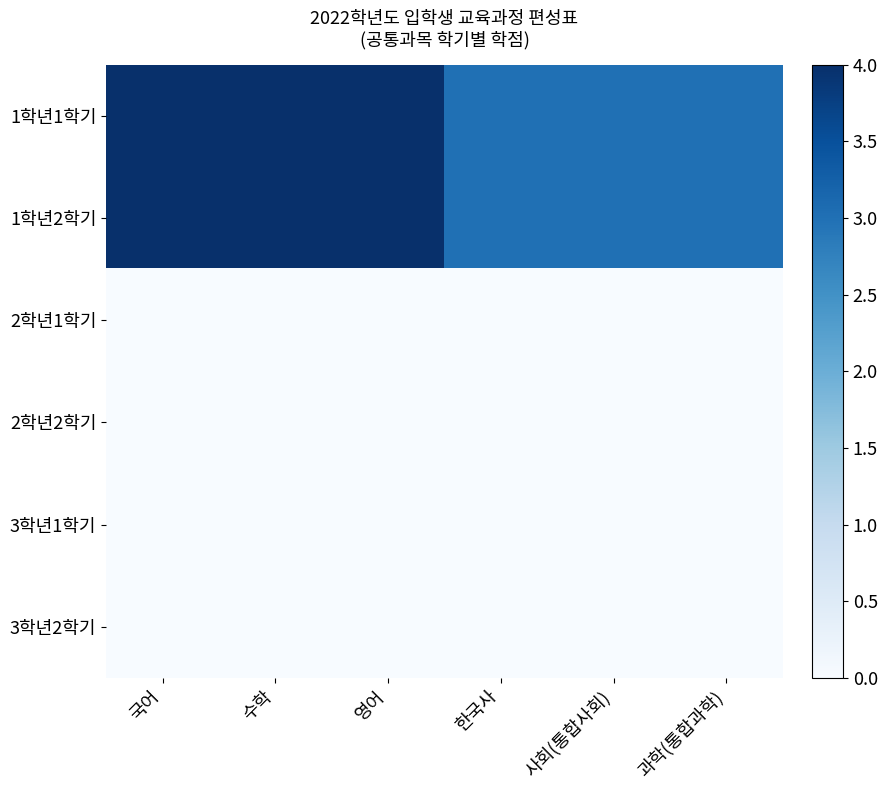

Reading left to right, transcribe all the data shown in this chart.

1학년1학기: 국어=4	수학=4	영어=4	한국사=3	사회(통합사회)=3	과학(통합과학)=3
1학년2학기: 국어=4	수학=4	영어=4	한국사=3	사회(통합사회)=3	과학(통합과학)=3
2학년1학기: 국어=0	수학=0	영어=0	한국사=0	사회(통합사회)=0	과학(통합과학)=0
2학년2학기: 국어=0	수학=0	영어=0	한국사=0	사회(통합사회)=0	과학(통합과학)=0
3학년1학기: 국어=0	수학=0	영어=0	한국사=0	사회(통합사회)=0	과학(통합과학)=0
3학년2학기: 국어=0	수학=0	영어=0	한국사=0	사회(통합사회)=0	과학(통합과학)=0